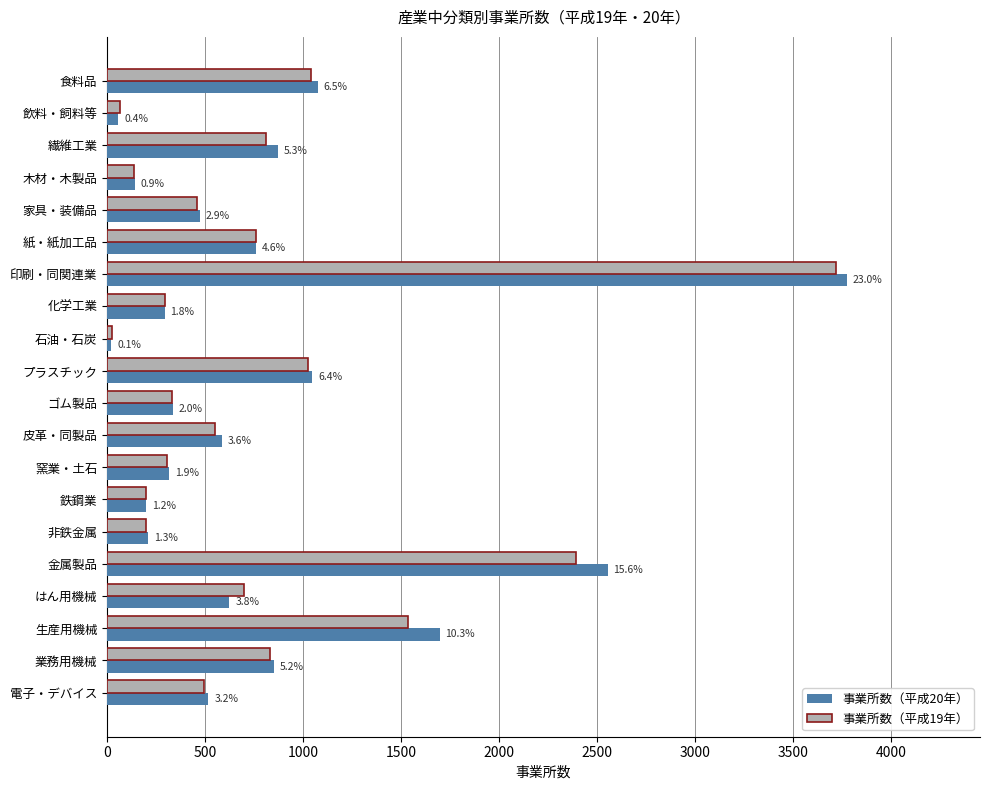

What is the maximum value shown in the chart?

3776